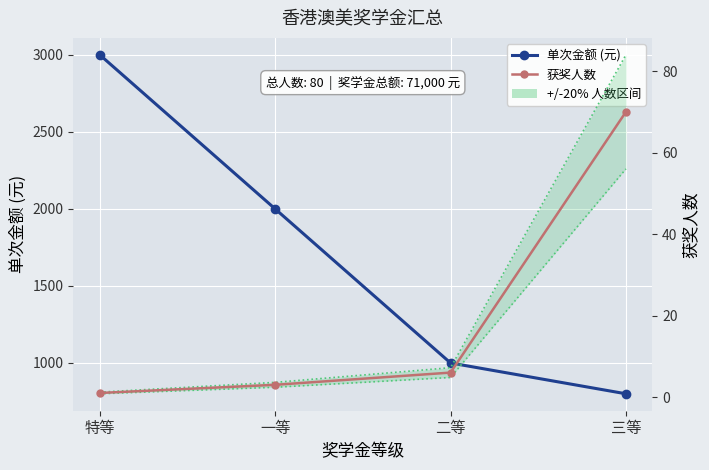

What is the lowest value of the 单次金额 (元) series?

800